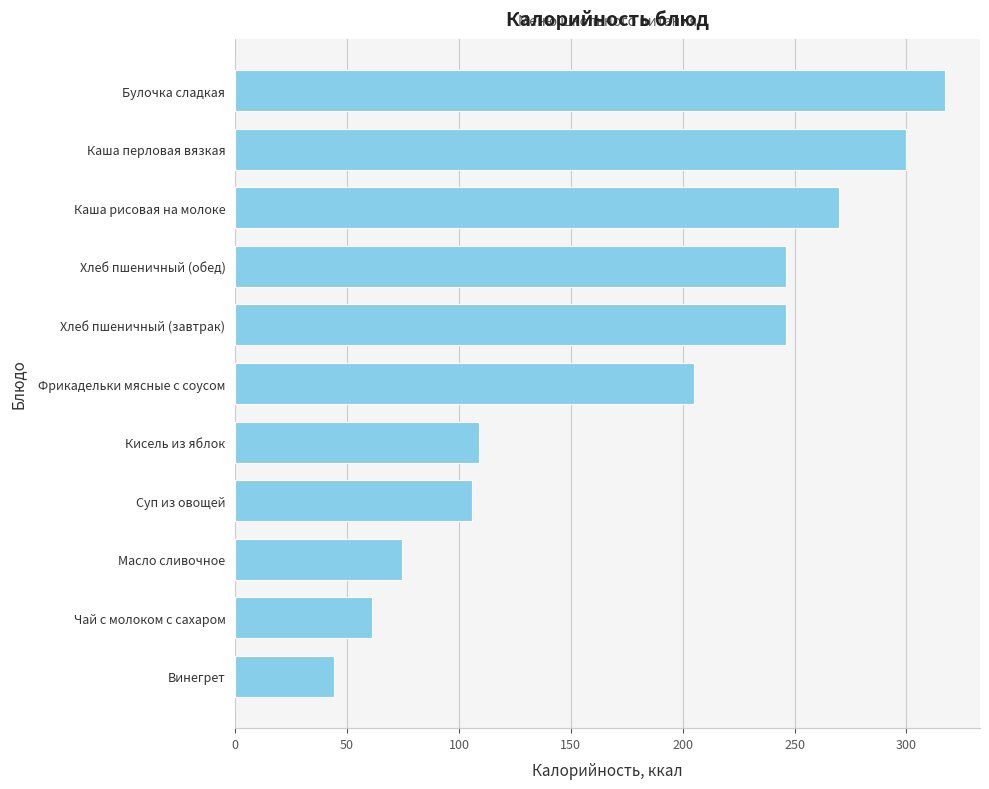

Where is the data nearest to the value 180?

Фрикадельки мясные с соусом